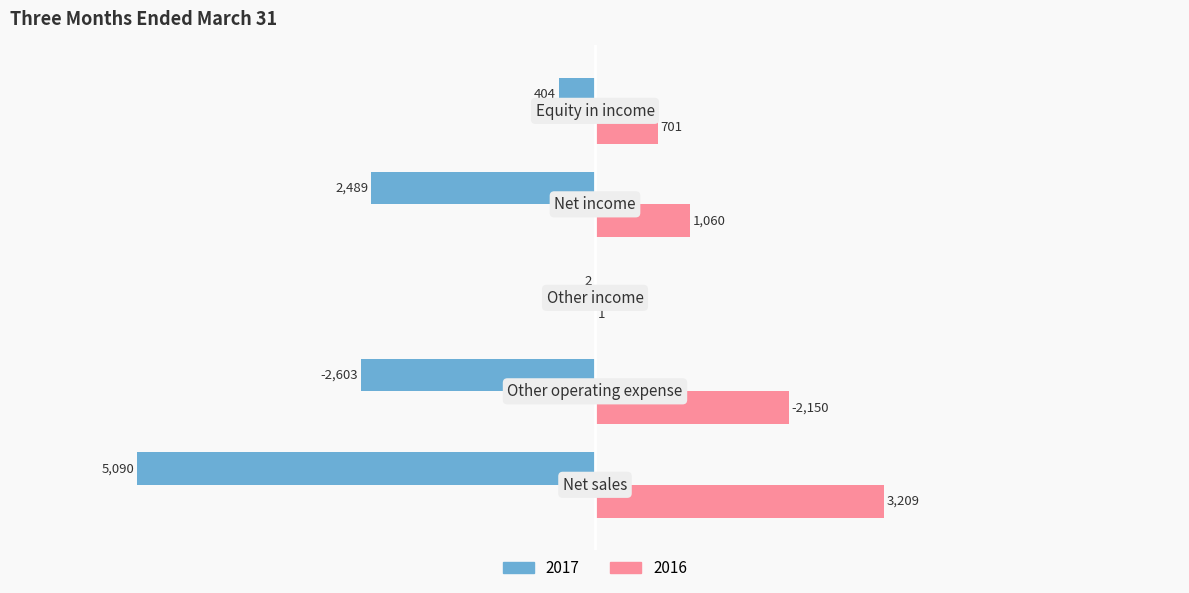

What is the sum of all 2016 values?

7121